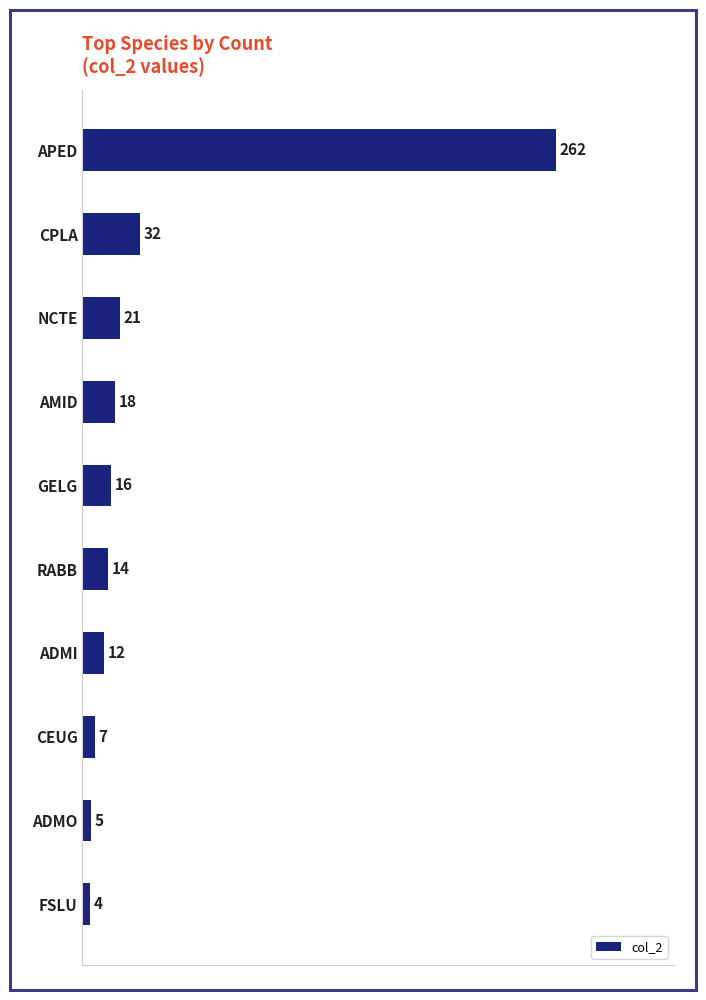

What is the greatest value displayed?

262